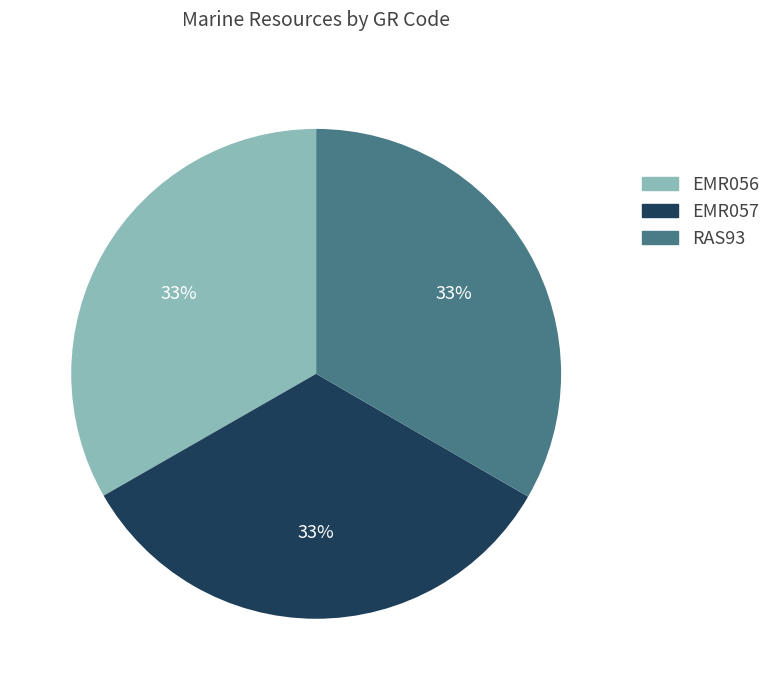

Is there a majority slice in this chart?

No